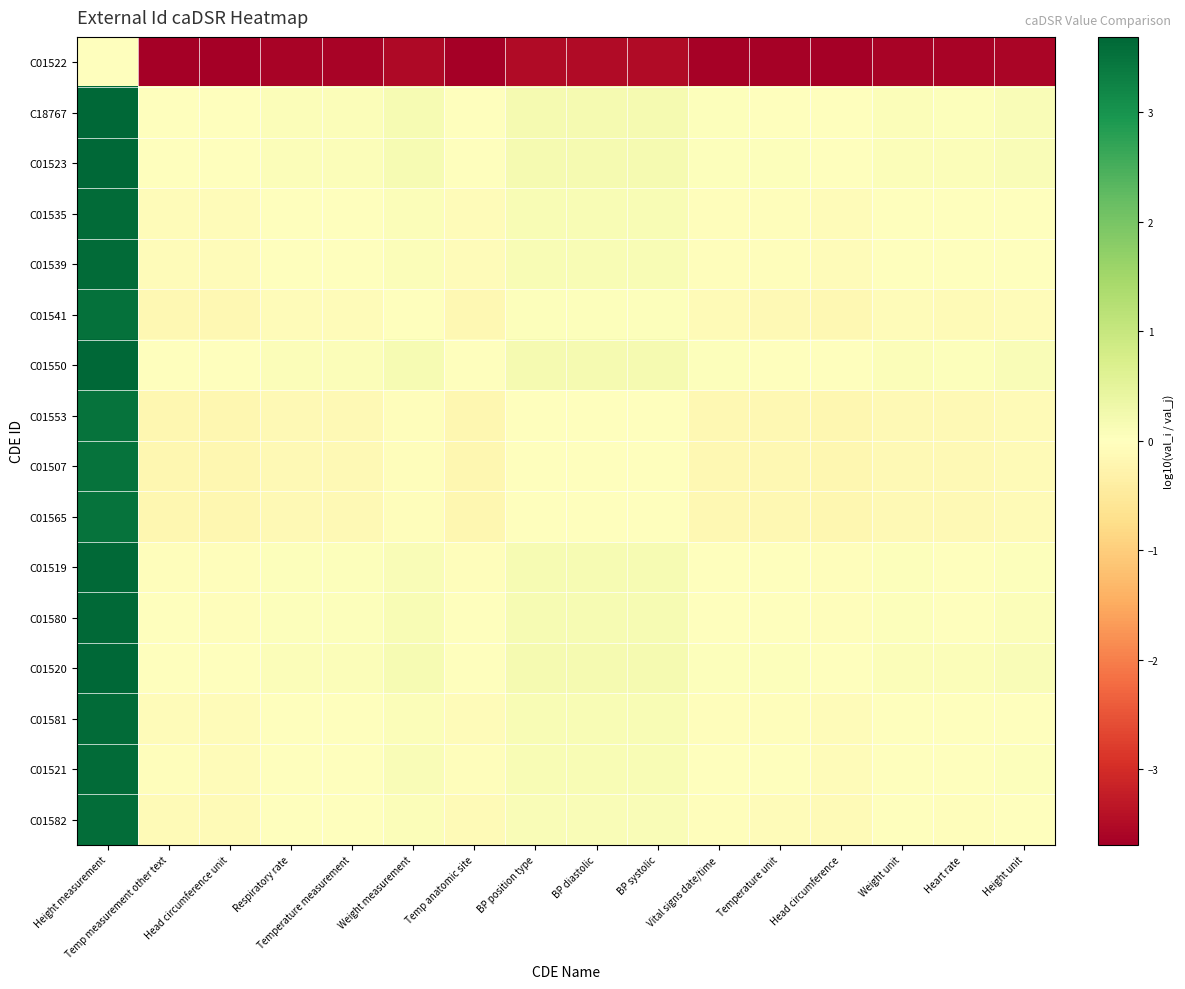

Which series has the largest total across all categories?

C01523